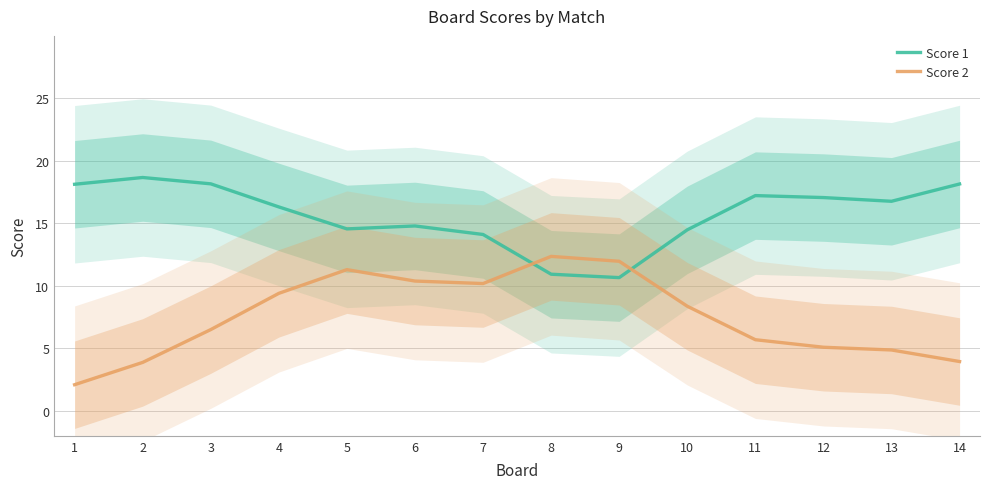

Which has a higher value, 3 or 7?

3